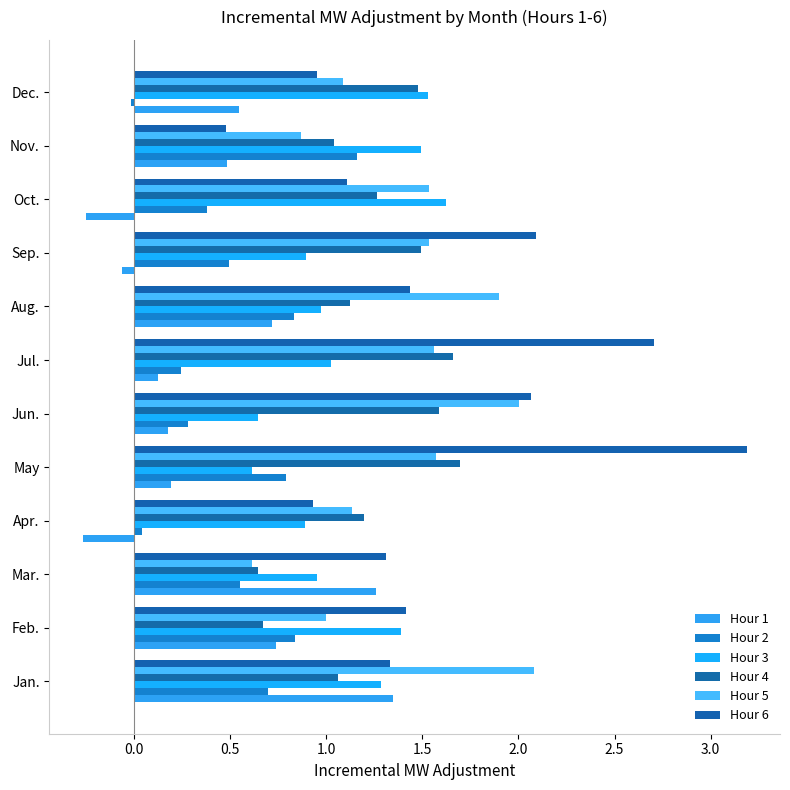

How many data points in Hour 4 are less than 1?

2